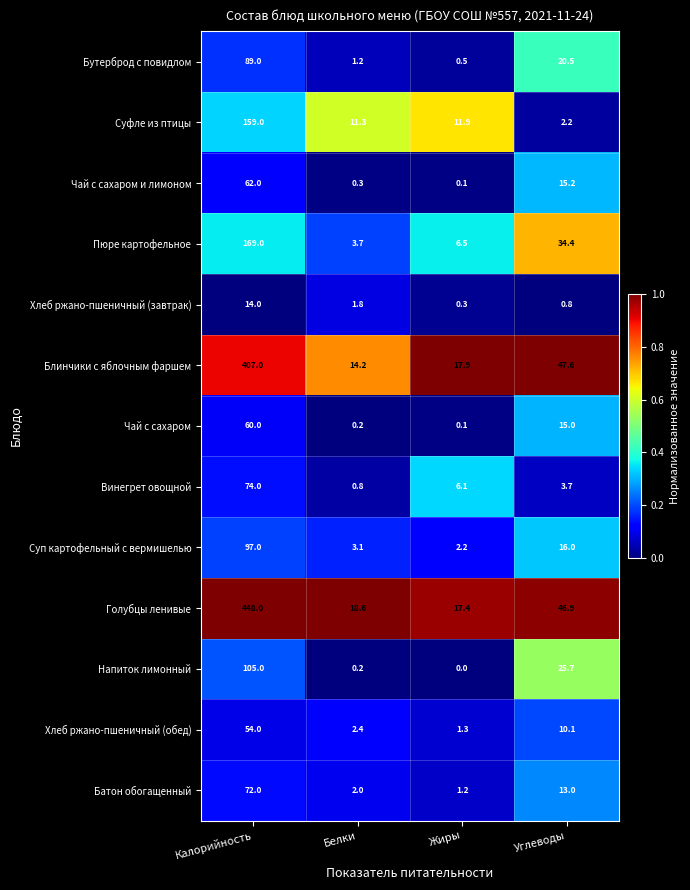

At which category is the sum across all series the highest?

Калорийность